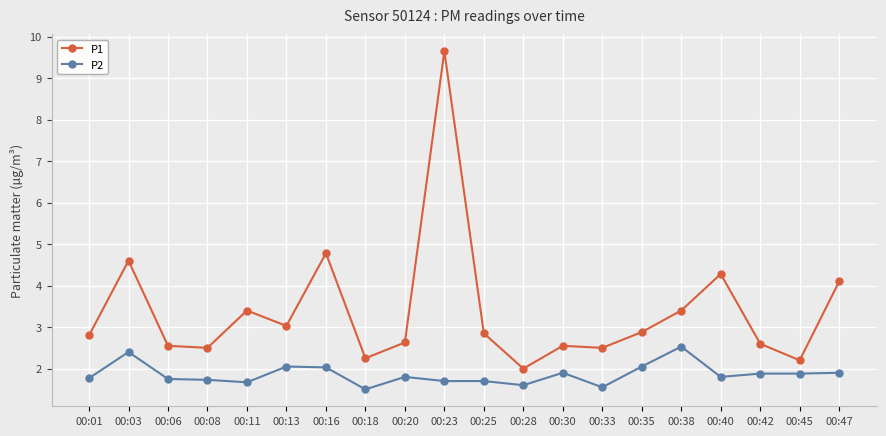

Which category has the highest value in the P1 series?

00:23